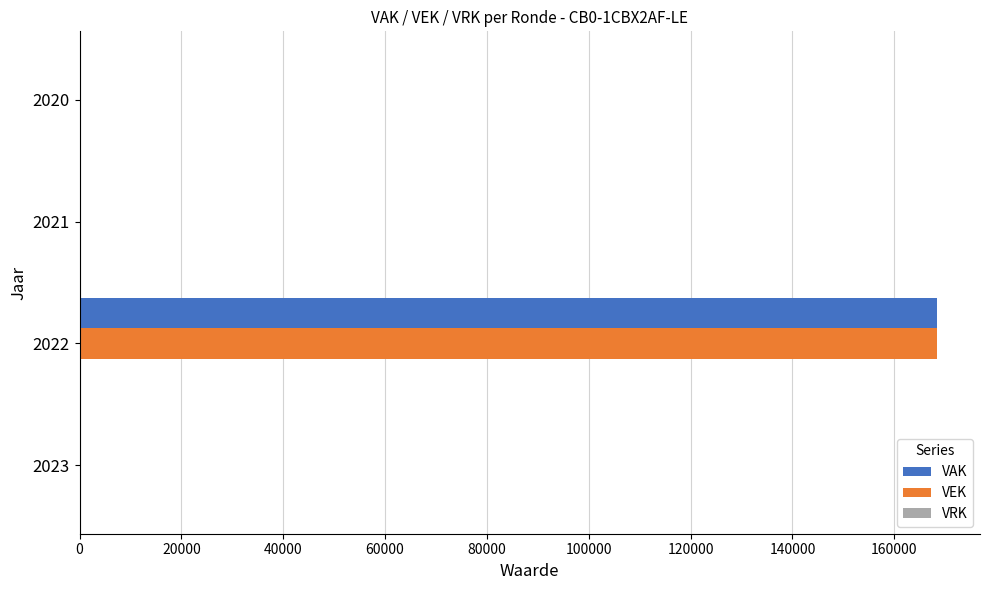

The value of VEK at 2020 is 106995. True or false?

False